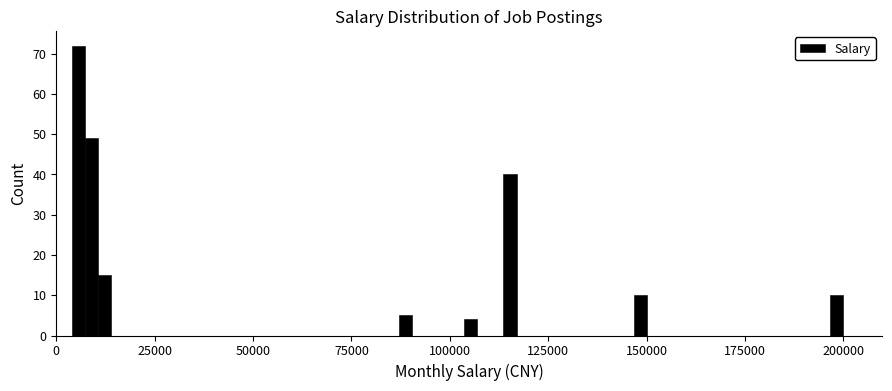

Read against the x-axis, roughly where is the centre of the tallest bar?

5000